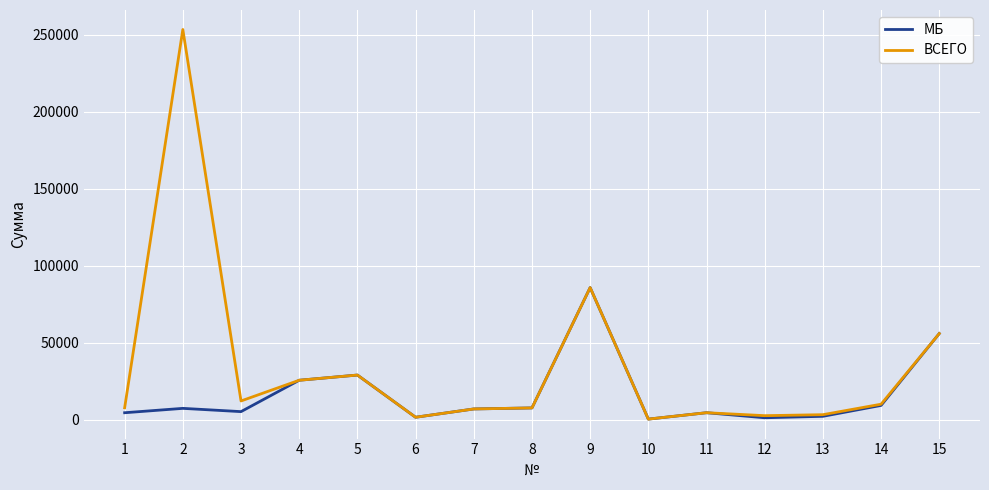

List the series in order of their overall mean, lowest first.

МБ, ВСЕГО